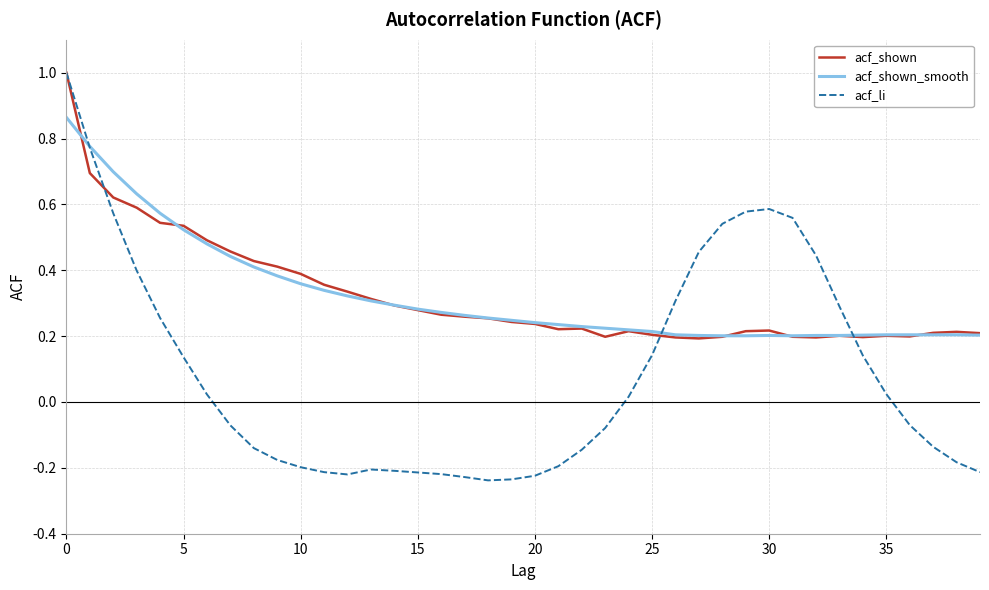

Which series has the largest range (max minus min)?

acf_li